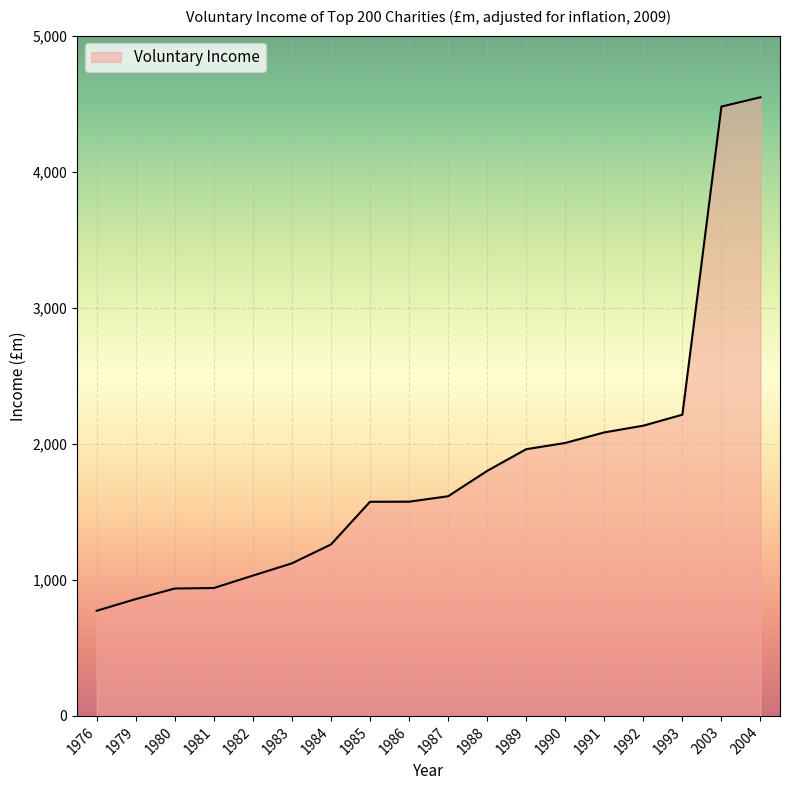

What is the difference between the maximum and minimum values?

3774.4